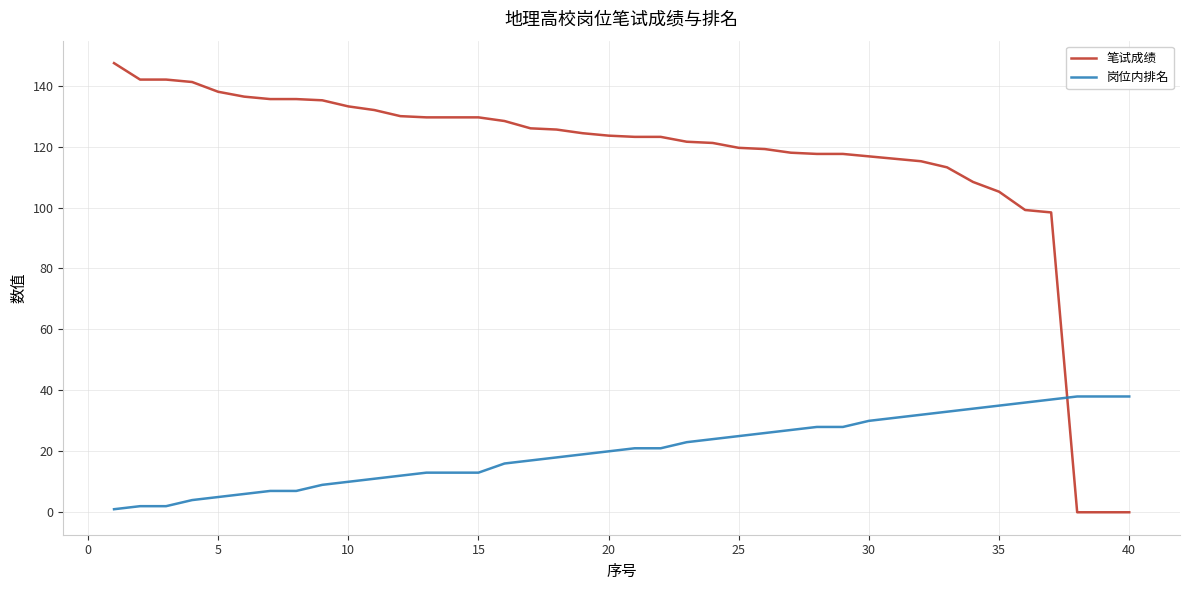

Which series has the widest spread of values?

笔试成绩